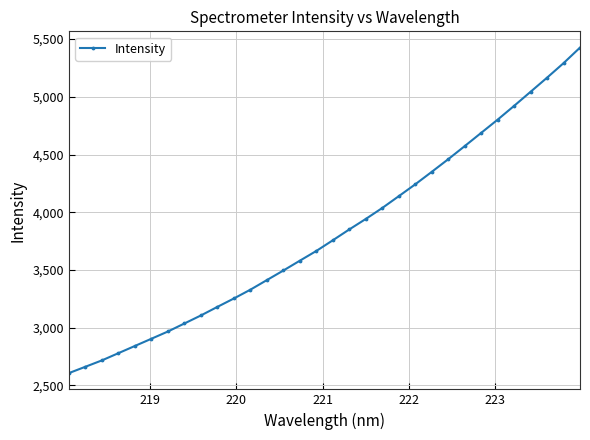

What is the value of the 28th point from the left?

4921.8